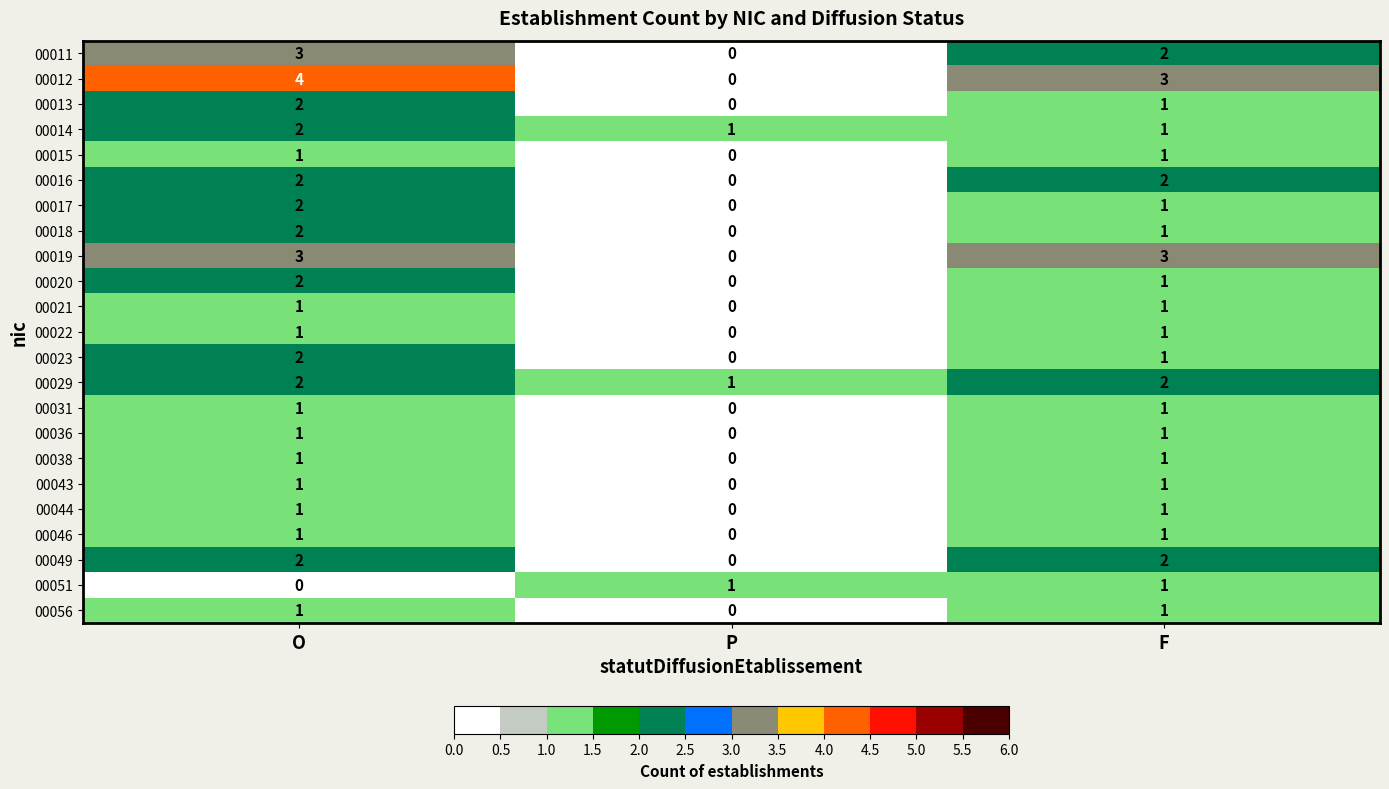

Which series has the largest total across all categories?

00012